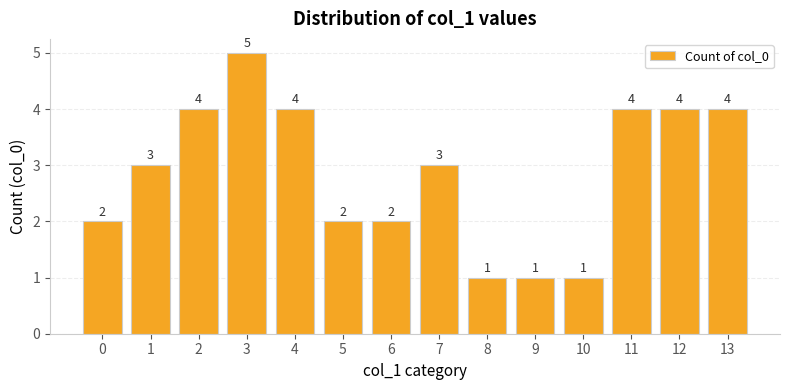

Reading right to left, extract all data points from this chart.

4	4	4	1	1	1	3	2	2	4	5	4	3	2